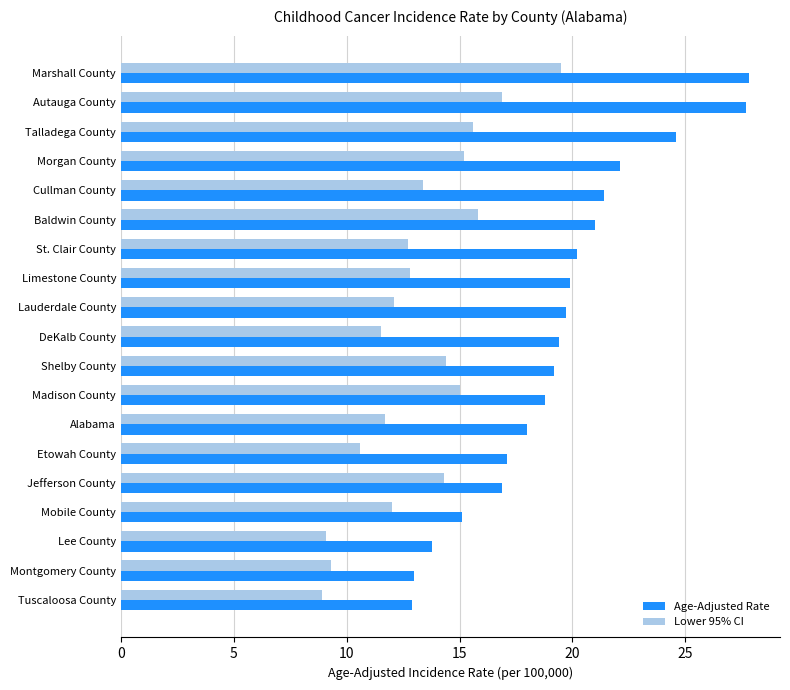

Which series has the largest total across all categories?

Age-Adjusted Rate